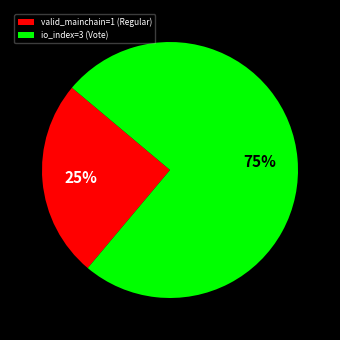

Which slice is the smallest?

valid_mainchain=1 (Regular)